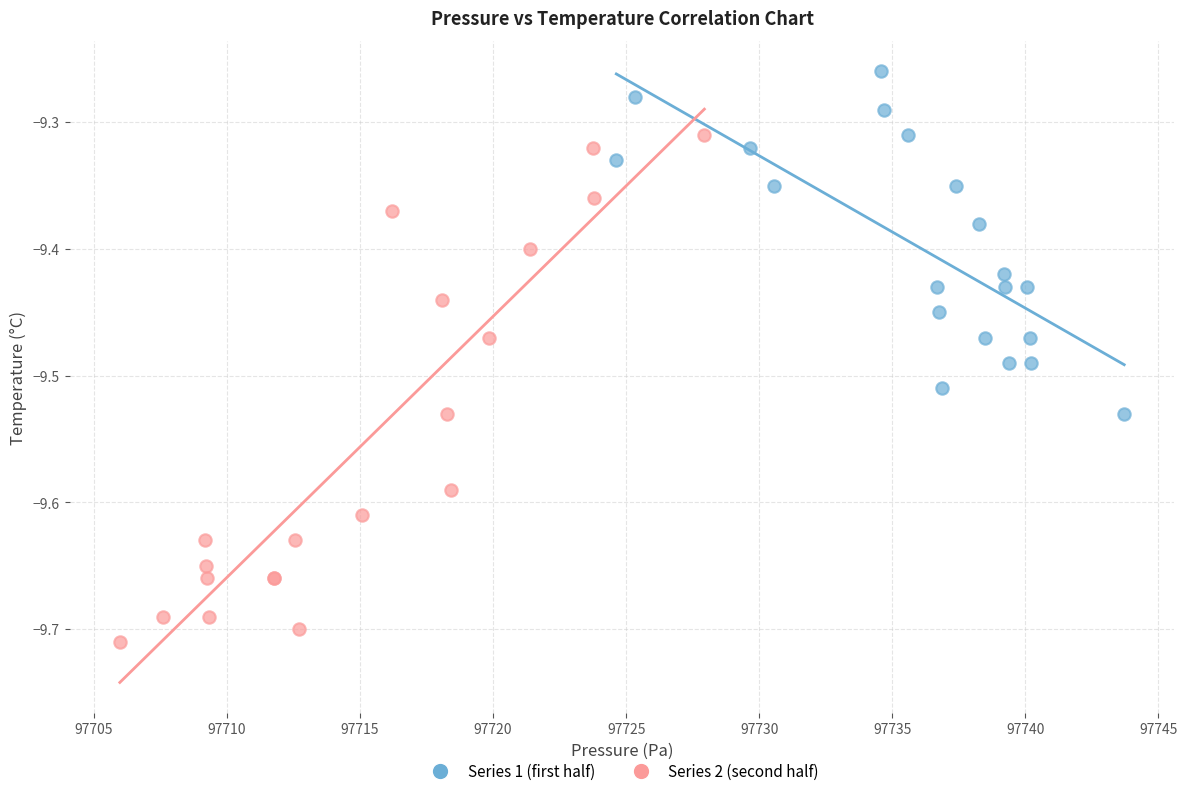

Which series contains the highest Y value?

Series 1 (first half)